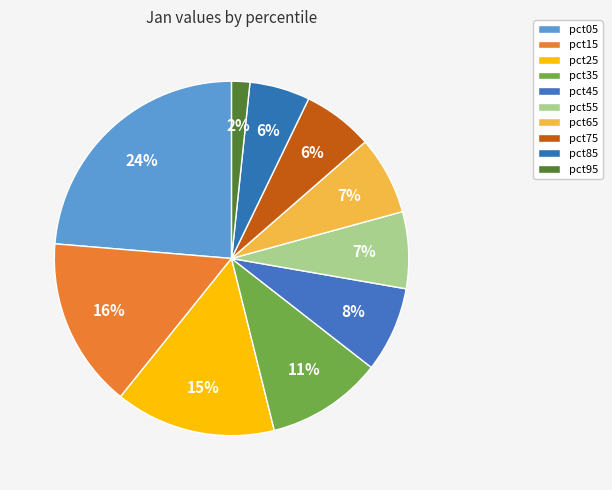

How many slices are in this pie chart?

10